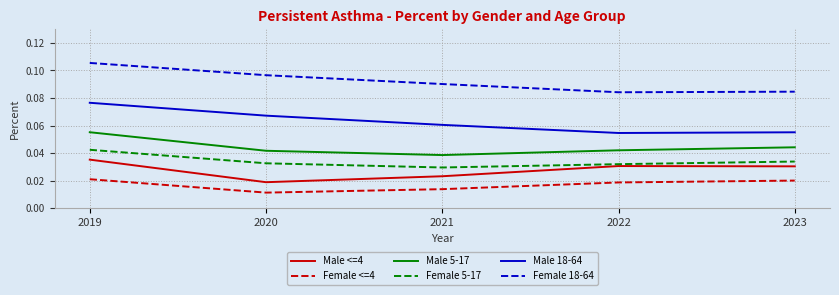

At which category is the sum across all series the highest?

2019